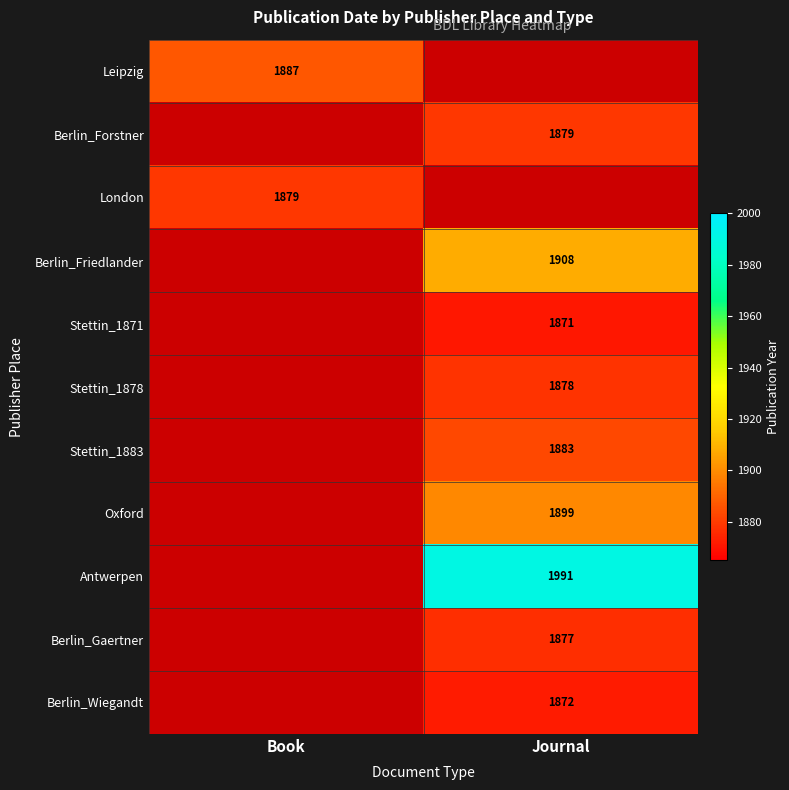

Is it true that Berlin_Friedlander equals 3023 at Journal?

False